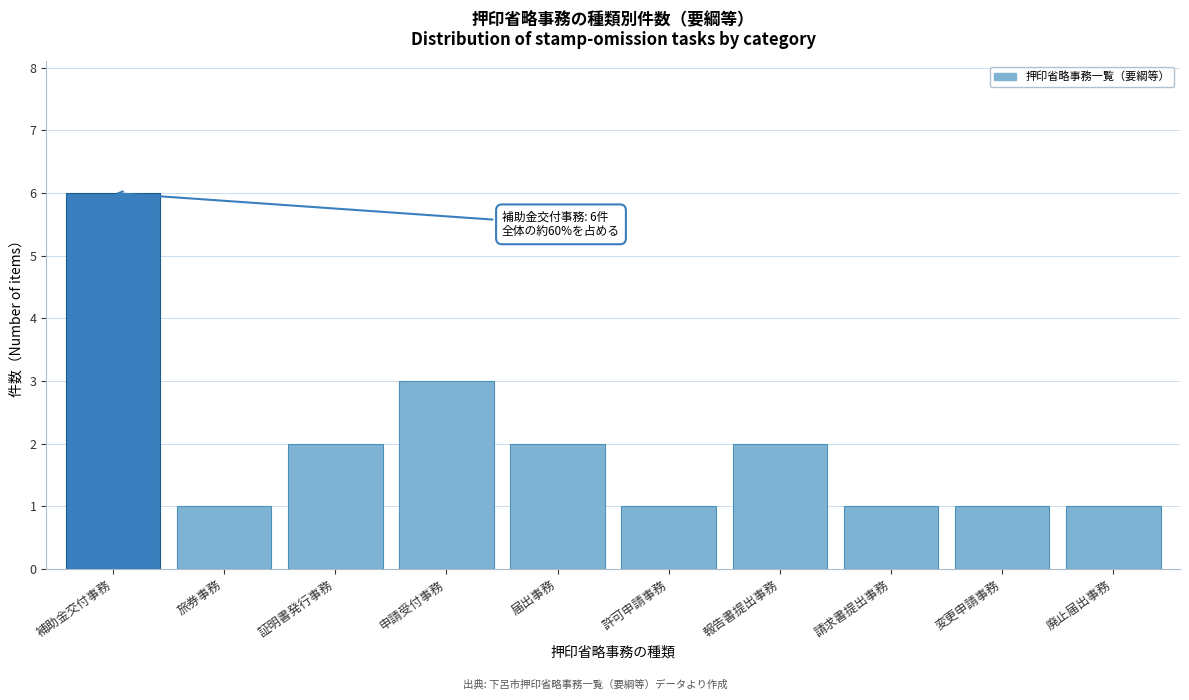

Reading left to right, extract all data points from this chart.

補助金交付事務=6	旅券事務=1	証明書発行事務=2	申請受付事務=3	届出事務=2	許可申請事務=1	報告書提出事務=2	請求書提出事務=1	変更申請事務=1	廃止届出事務=1